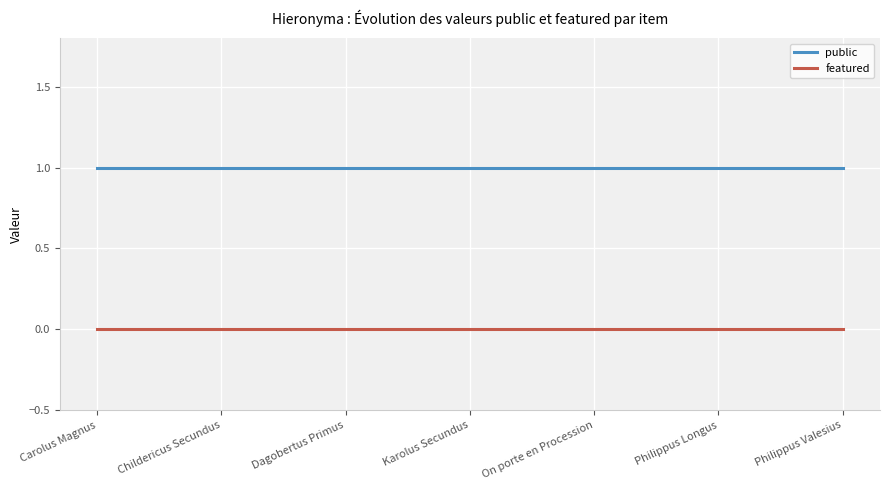

Is the value of public at On porte en Procession greater than the value of featured at Philippus Valesius?

Yes